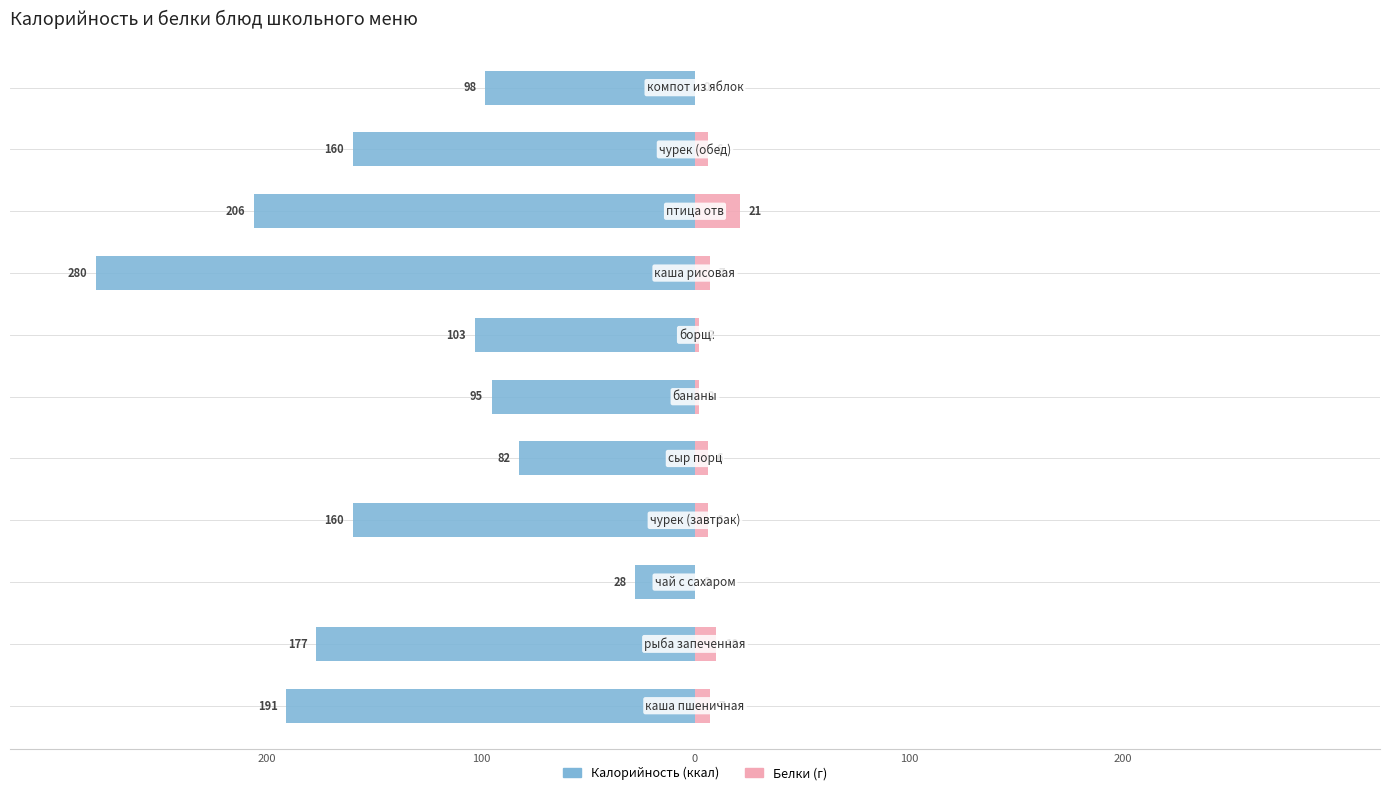

What is the sum of all Белки values?

67